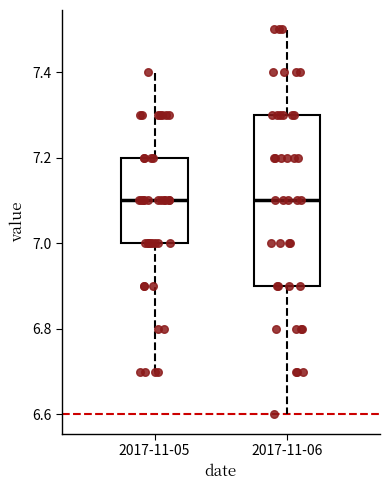

Which box is the tallest, from its lower edge to its upper edge?

2017-11-06